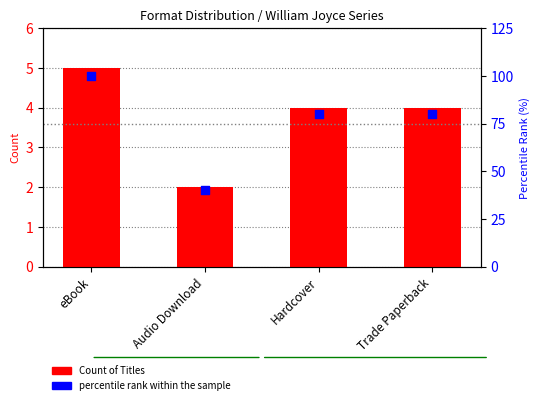

At which category is the sum across all series the highest?

eBook